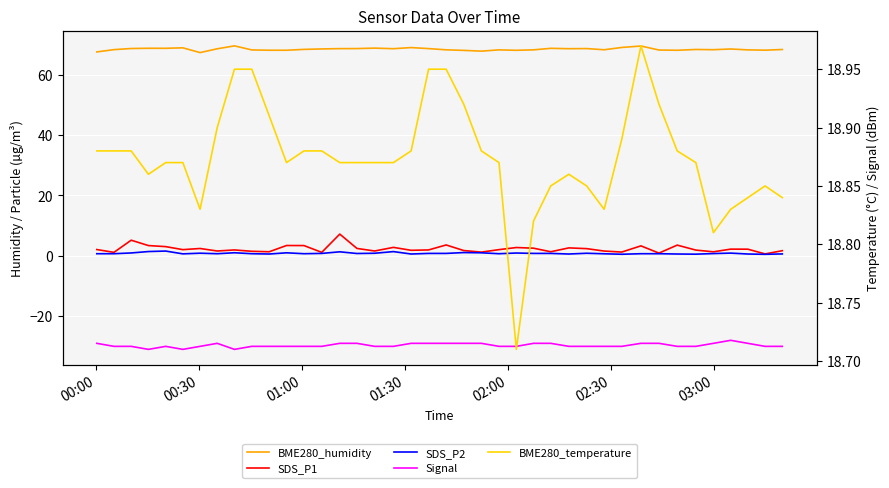

What are all the series names shown in the legend?

BME280_humidity, SDS_P1, SDS_P2, Signal, BME280_temperature